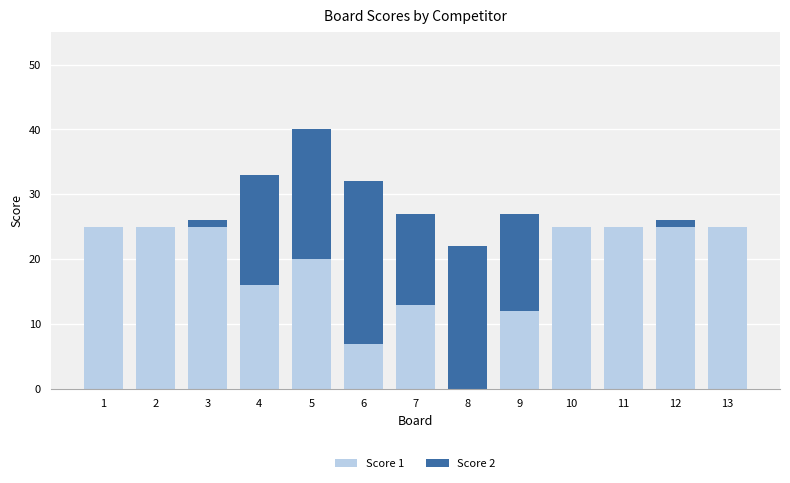

What is the total value across all series at 9?

27